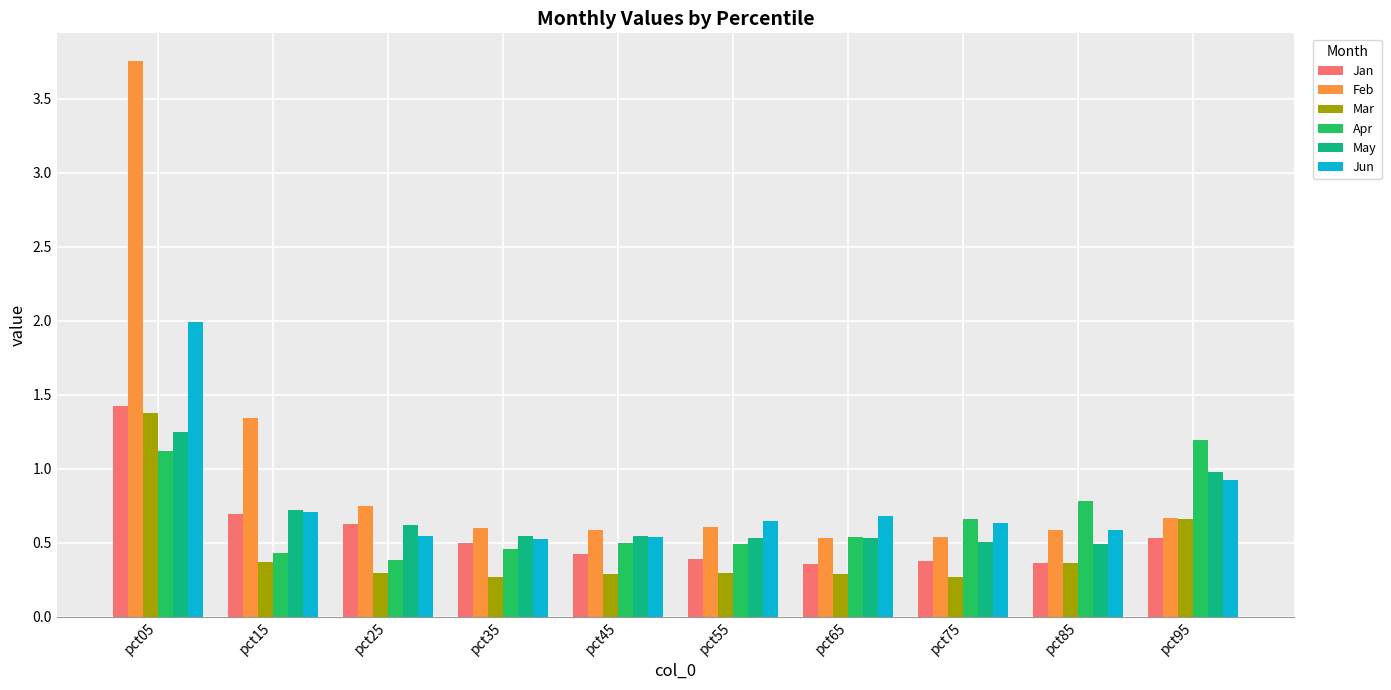

The Jan series shows 0.6 at pct25. True or false?

True